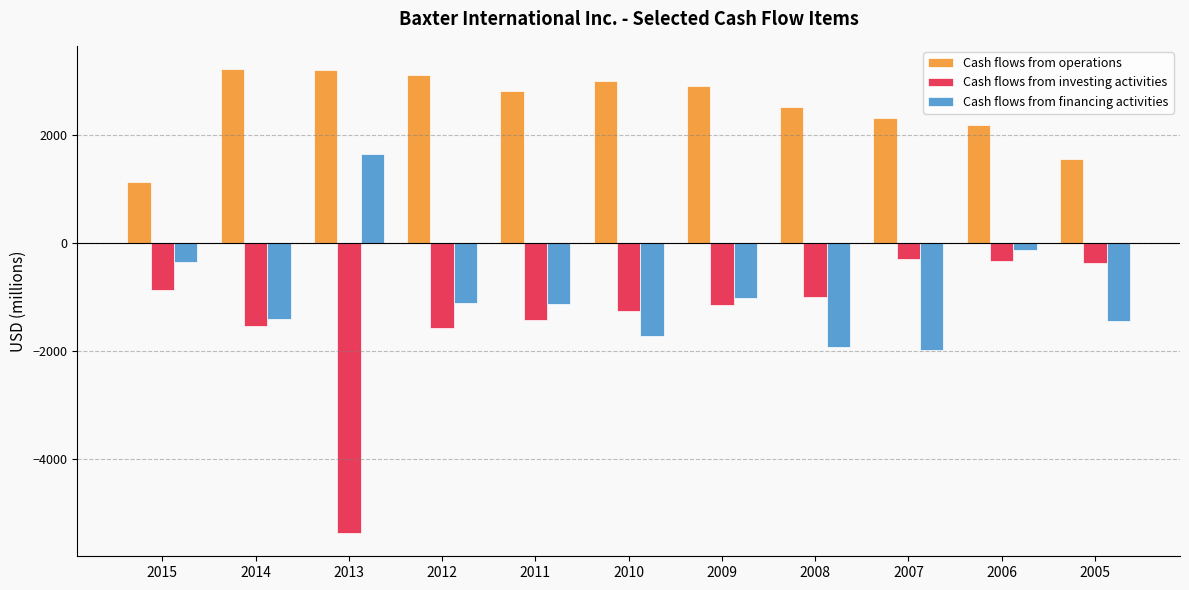

What is the total value across all series at 2014?

271